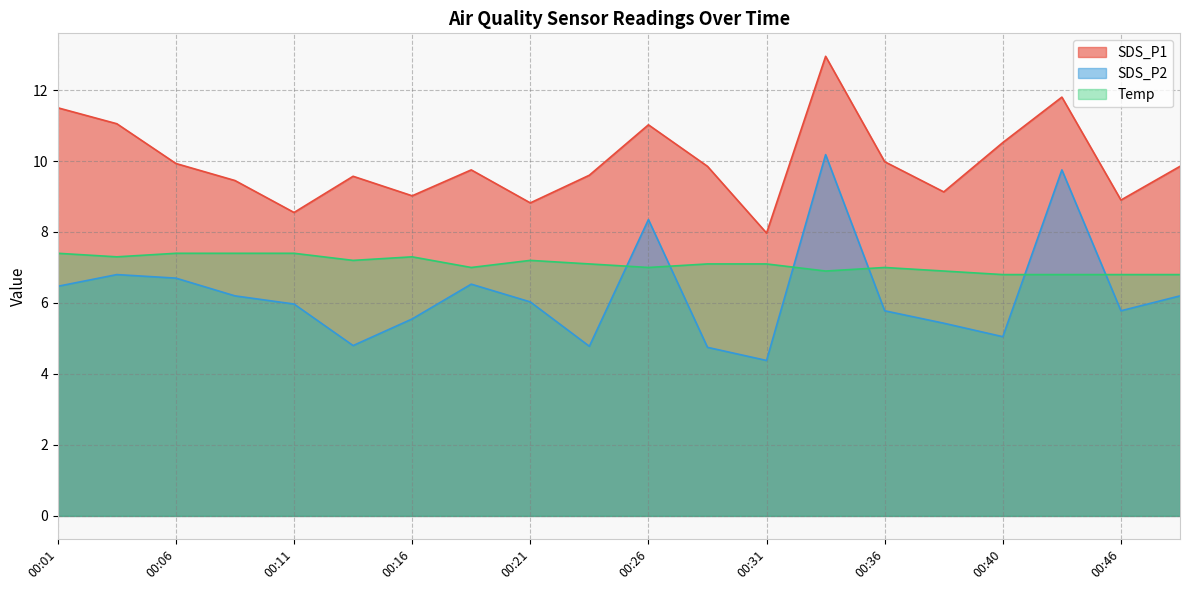

Which has a higher value, 00:31 or 00:23?

00:23